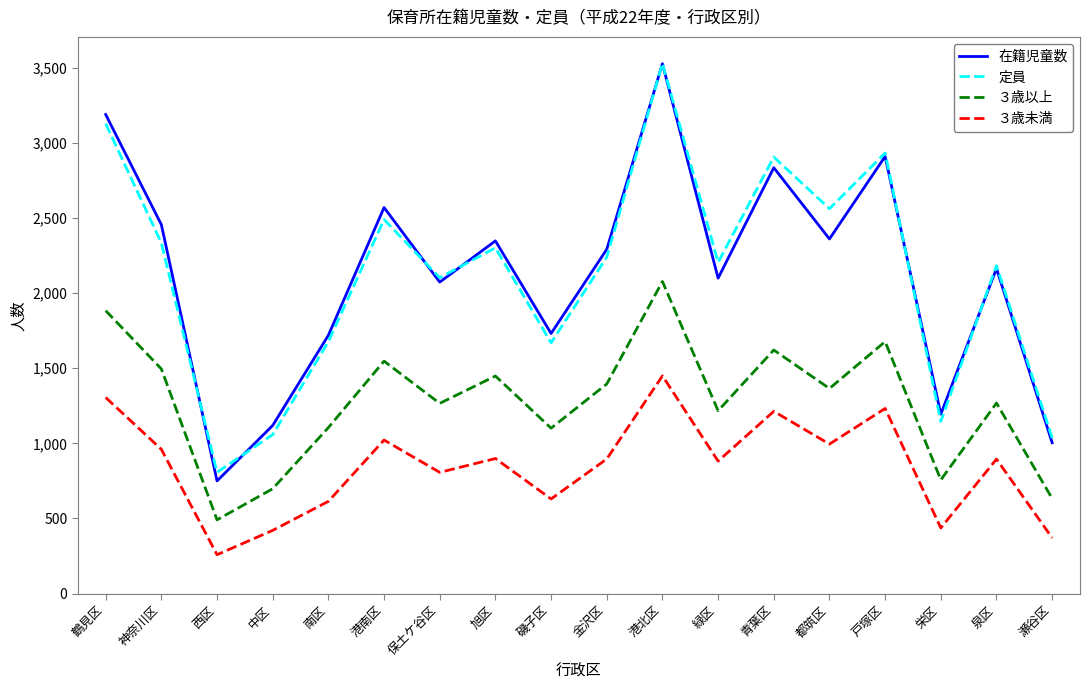

Which category has the lowest value across all series?

西区